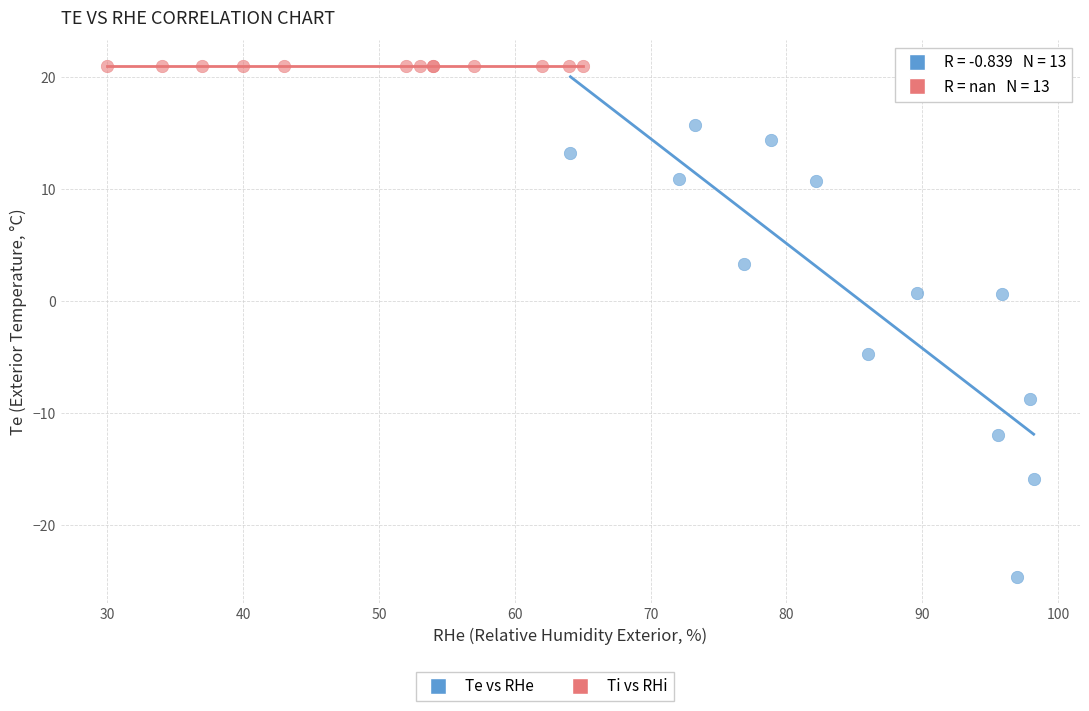

Which series contains the highest Y value?

Ti vs RHi